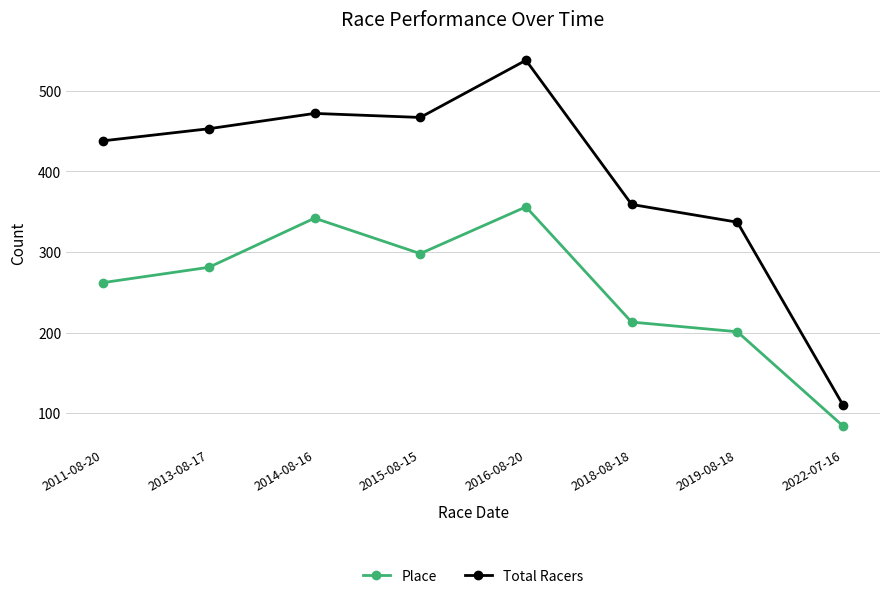

Is this an area chart (filled region under the line)?

No